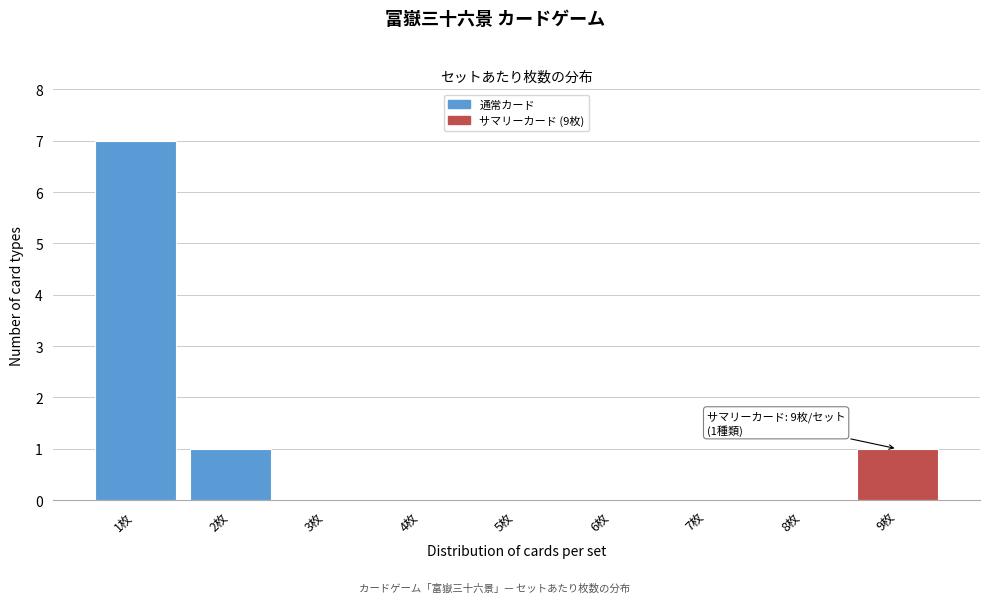

Over which range of the x-axis is the bar tallest?

0.5 to 1.5